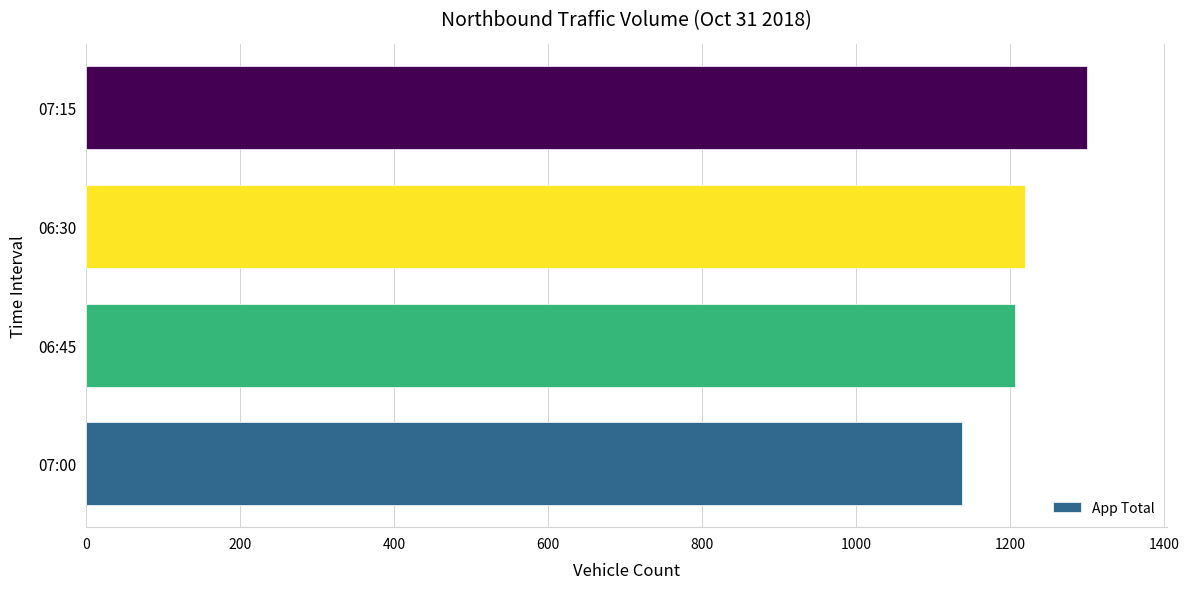

Rank the categories by value from highest to lowest.

07:15, 06:30, 06:45, 07:00